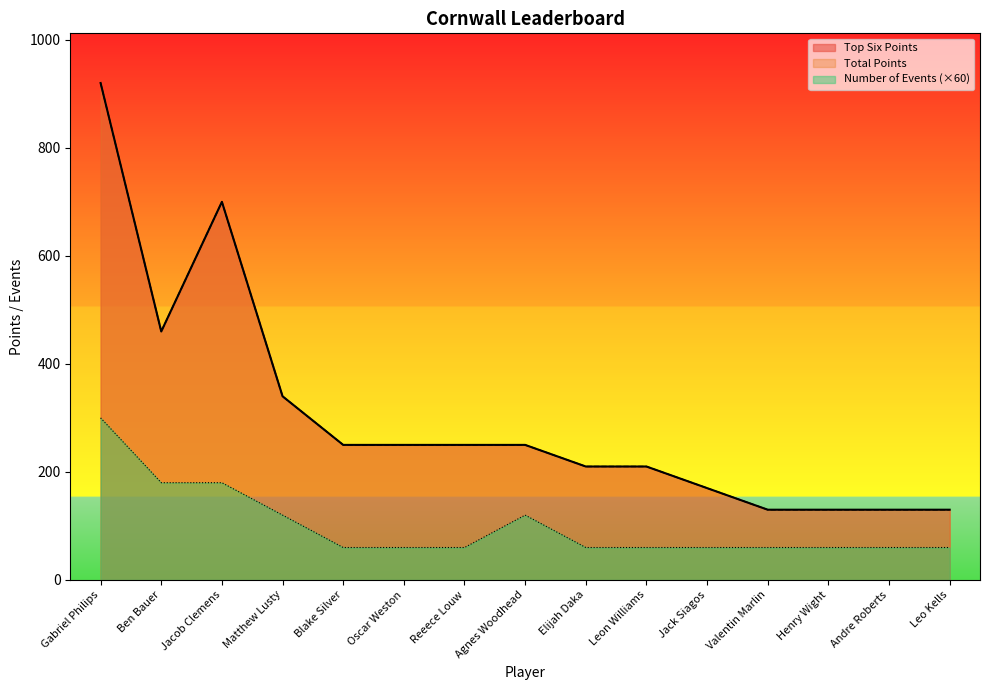

What is the sum of the Number of Events values at Matthew Lusty and Reeece Louw?

180